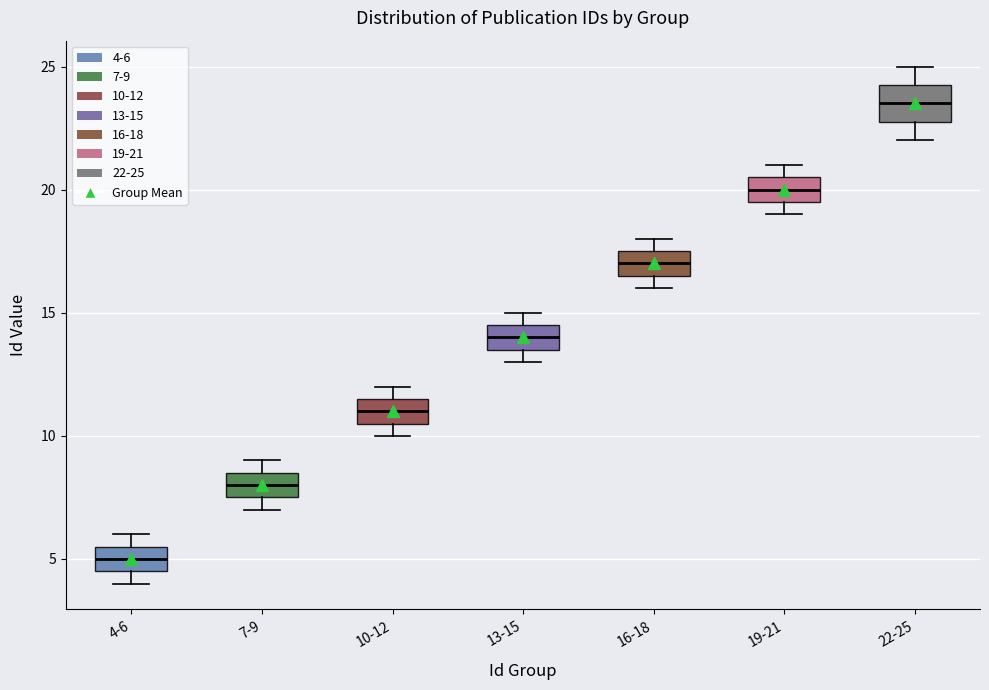

Reading left to right, transcribe this box plot: for each box, give where its median line is, the range the box spans, and where its two whiskers end, as read against the y-axis. The values are not printed on the chart, so give them approximately, as read against the axis.

4-6: median 5.0, box 4.5 to 5.5, whiskers 4.0 to 6.0
7-9: median 8.0, box 7.5 to 8.5, whiskers 7.0 to 9.0
10-12: median 11.0, box 10.5 to 11.5, whiskers 10.0 to 12.0
13-15: median 14.0, box 13.5 to 14.5, whiskers 13.0 to 15.0
16-18: median 17.0, box 16.5 to 17.5, whiskers 16.0 to 18.0
19-21: median 20.0, box 19.5 to 20.5, whiskers 19.0 to 21.0
22-25: median 23.5, box 23.0 to 24.5, whiskers 22.0 to 25.0